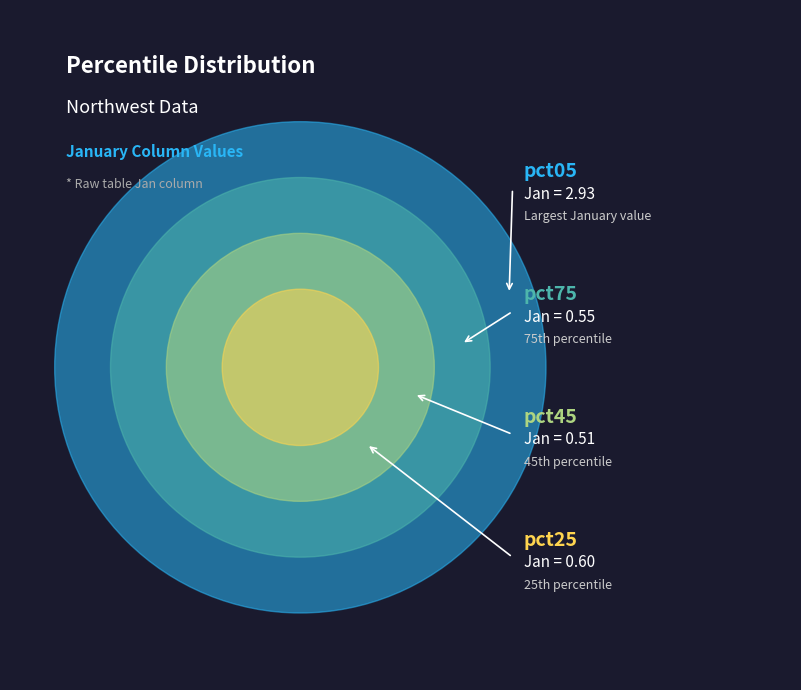

What is the largest slice in the pie chart?

pct05